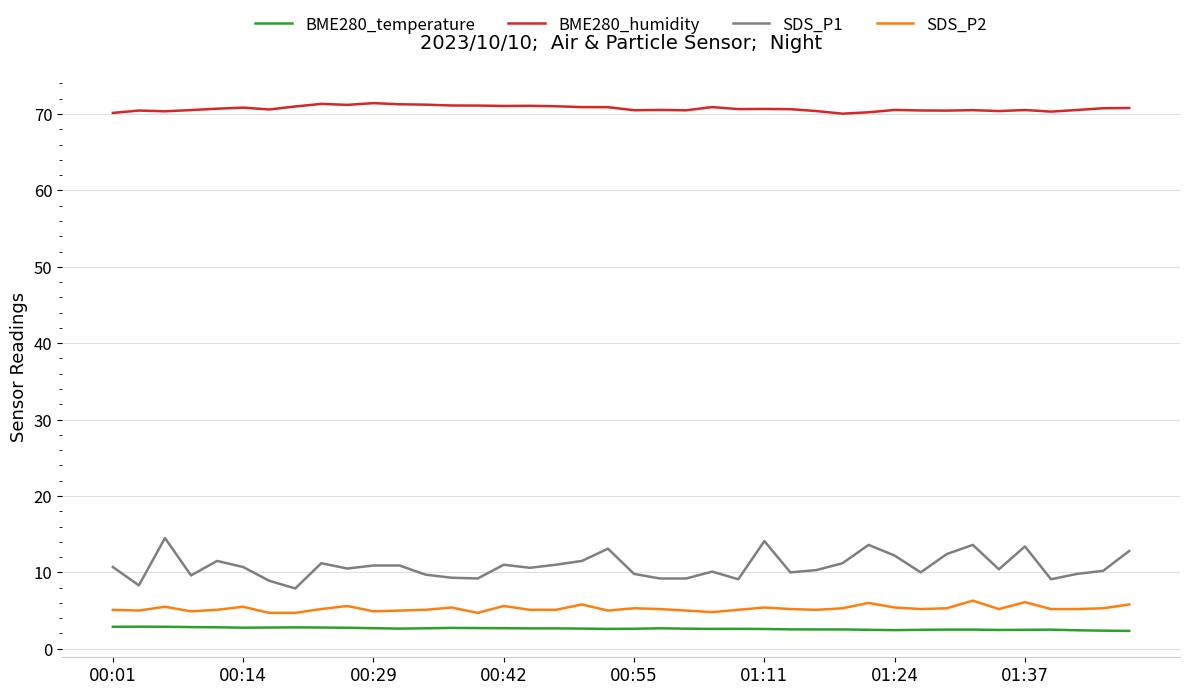

What is the difference between the maximum and minimum values in the SDS_P1 series?

6.6